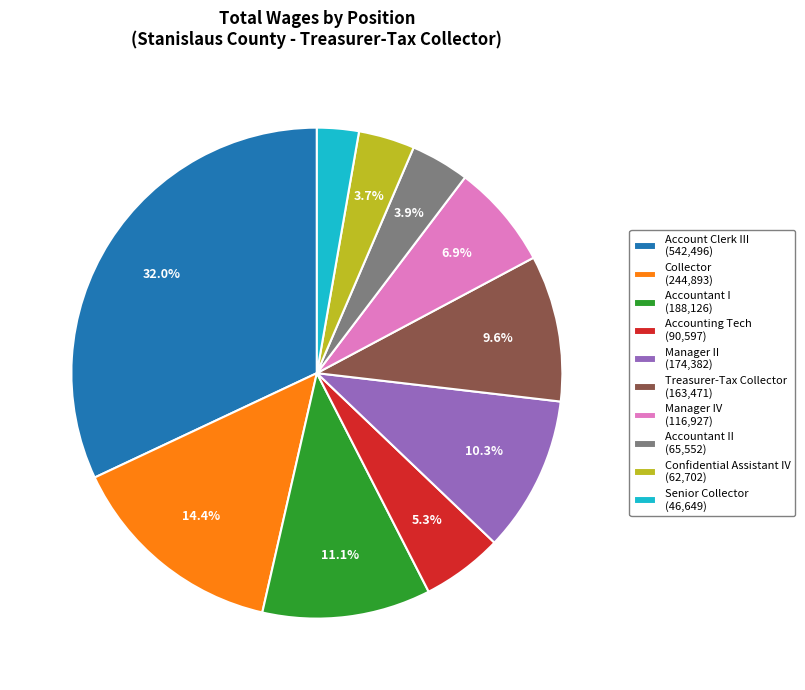

How many slices are in this pie chart?

10